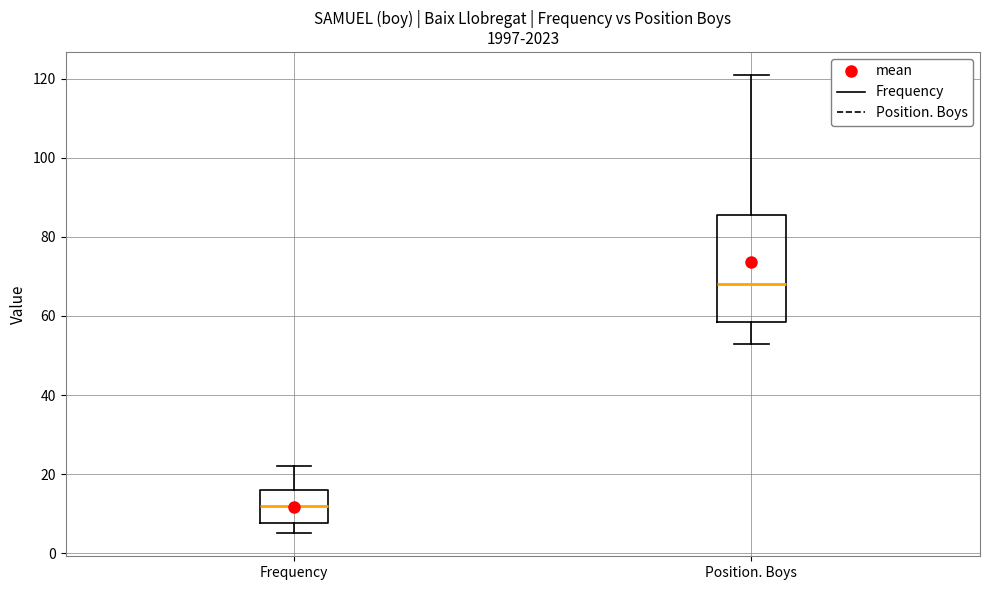

Which box's median line is the lowest?

Frequency